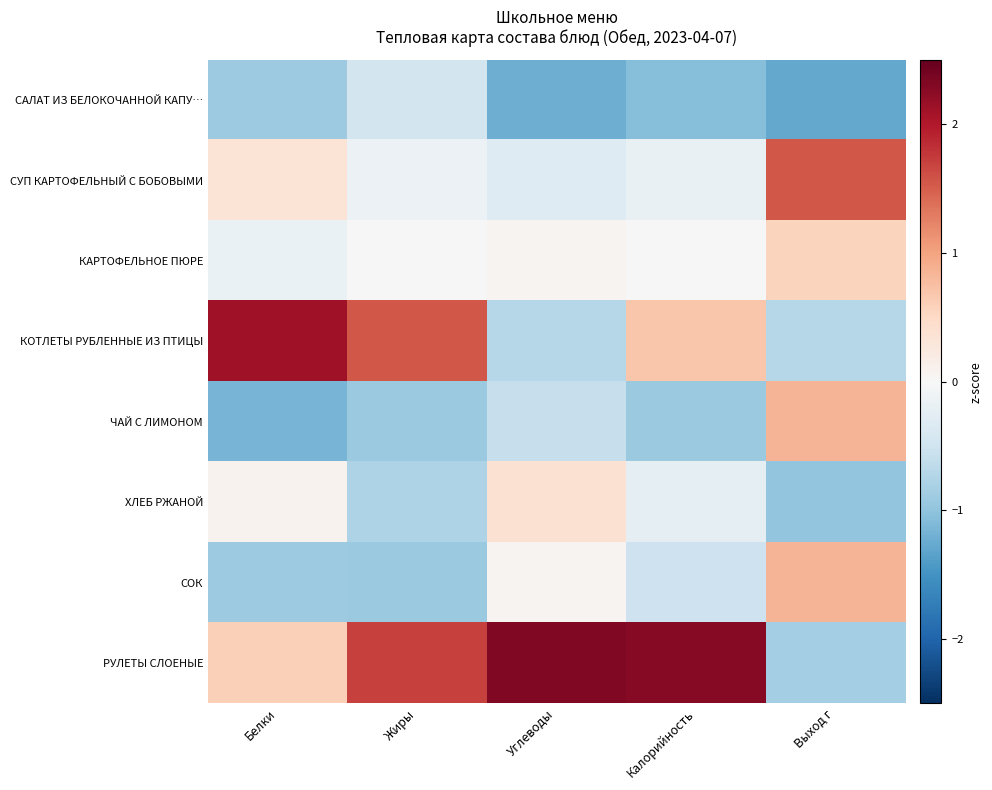

Rank the series at Углеводы from lowest to highest value.

САЛАТ ИЗ БЕЛОКОЧАННОЙ КАПУ…, КОТЛЕТЫ РУБЛЕННЫЕ ИЗ ПТИЦЫ, ЧАЙ С ЛИМОНОМ, СУП КАРТОФЕЛЬНЫЙ С БОБОВЫМИ, КАРТОФЕЛЬНОЕ ПЮРЕ, СОК, ХЛЕБ РЖАНОЙ, РУЛЕТЫ СЛОЕНЫЕ